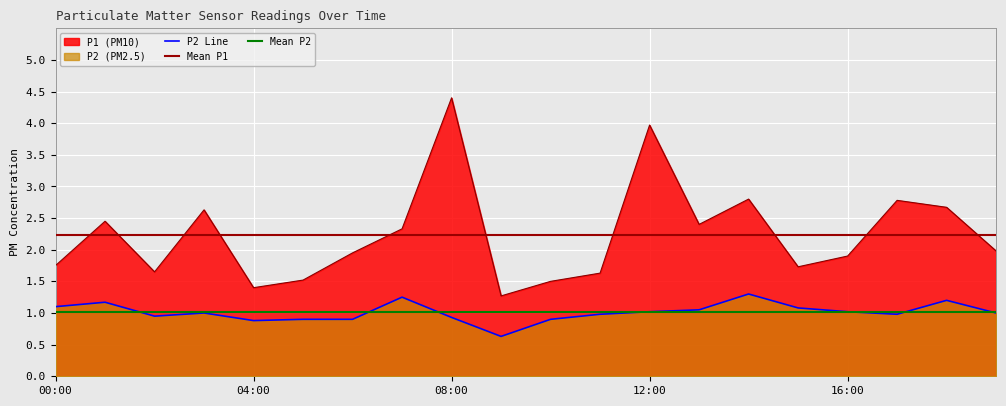

Is the value of P2 at 09:00 greater than the value of P1 at 17:00?

No